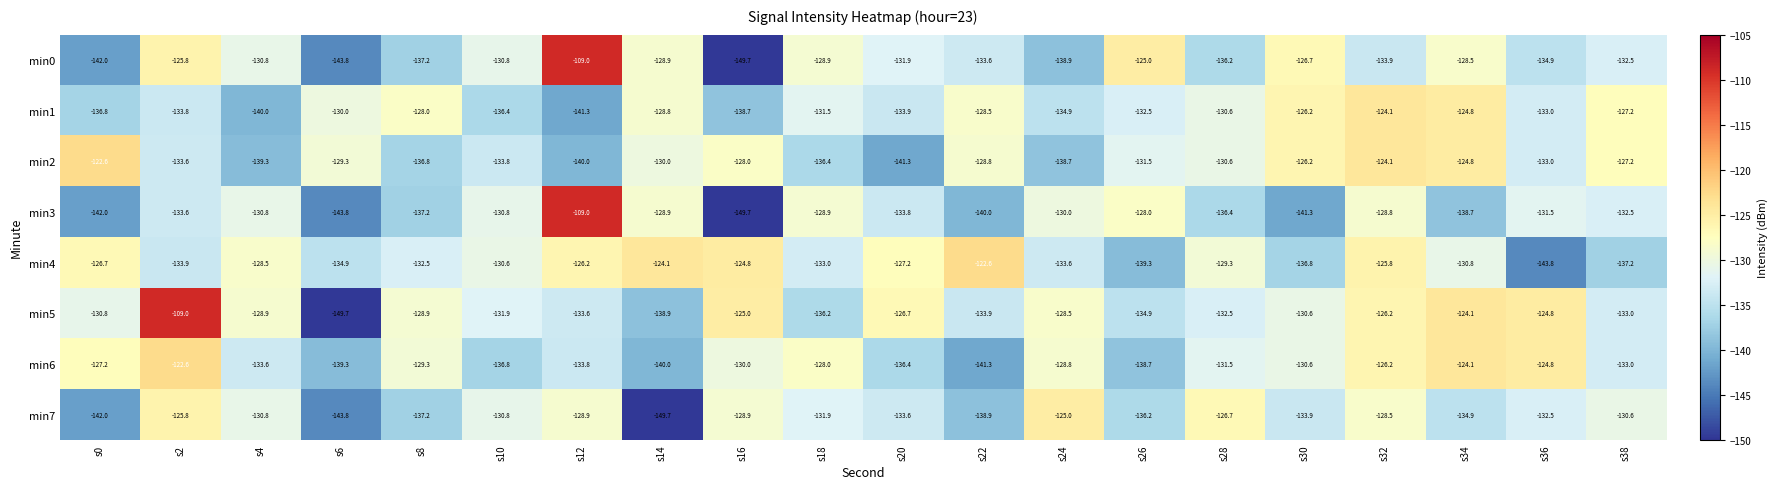

The value of min6 at s10 is -136.8. True or false?

True